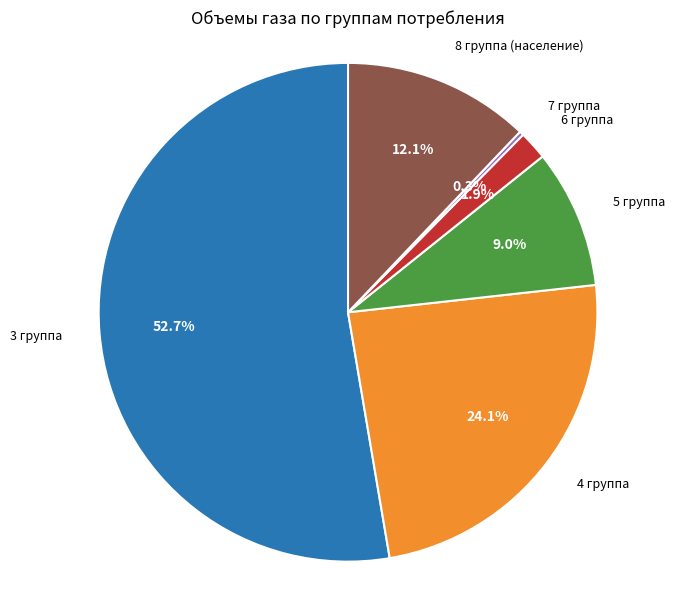

Does any single category account for the majority?

Yes